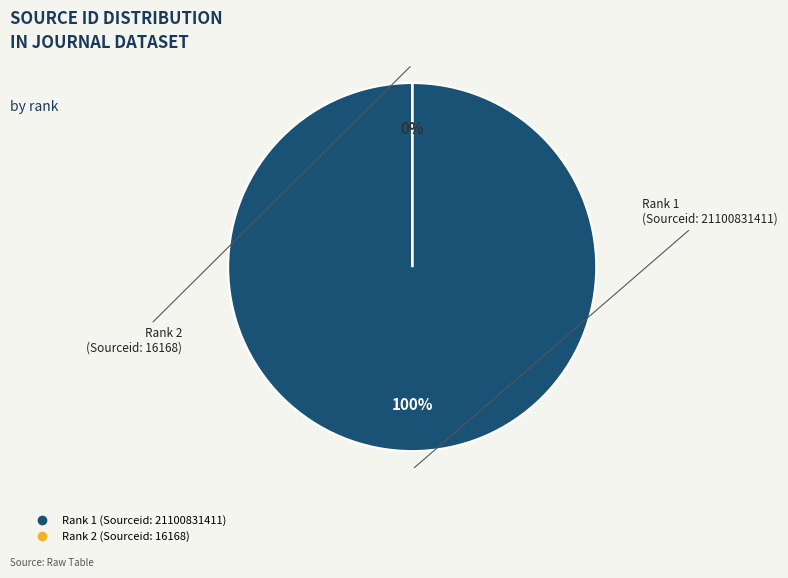

To the nearest percent, what is the difference between the largest and smallest slice percentages?

100%